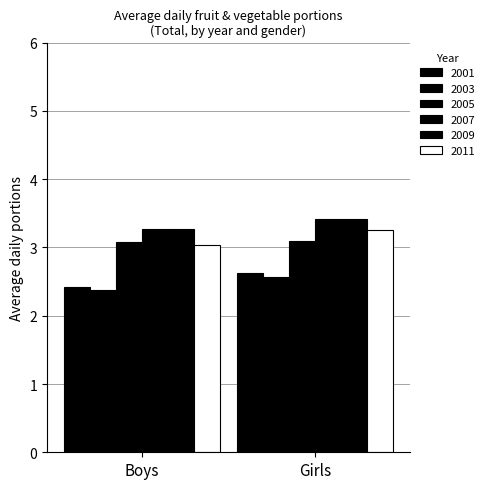

Reading left to right, extract all data points from this chart.

2001: Boys=2.4	Girls=2.6
2003: Boys=2.4	Girls=2.6
2005: Boys=3.1	Girls=3.1
2007: Boys=3.3	Girls=3.4
2009: Boys=3.3	Girls=3.4
2011: Boys=3.0	Girls=3.3